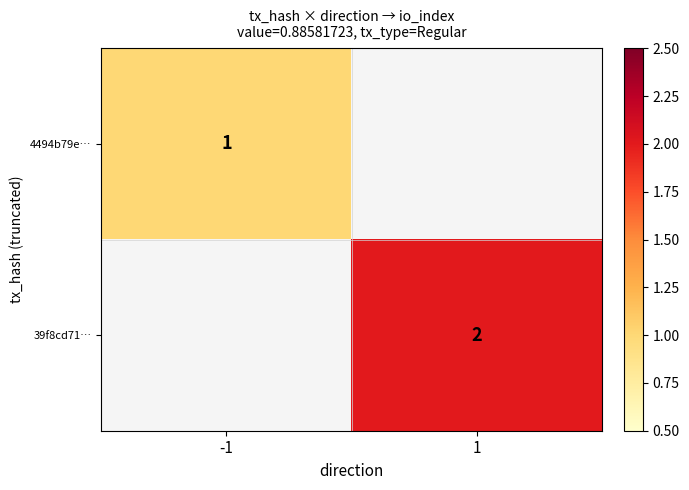

What is the maximum value shown in the chart?

2.0